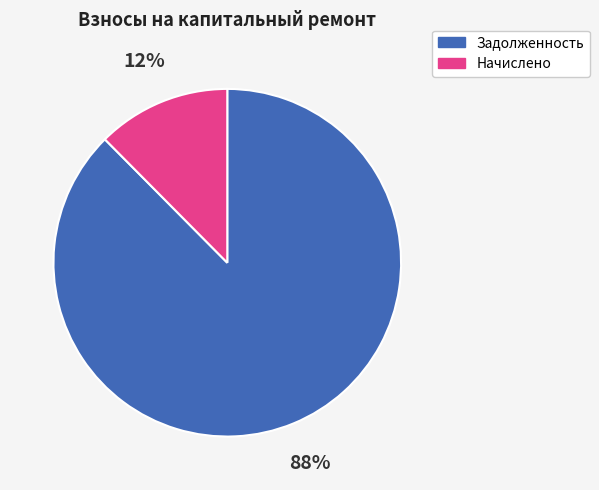

What percentage is the Задолженность slice, to the nearest percent?

88%